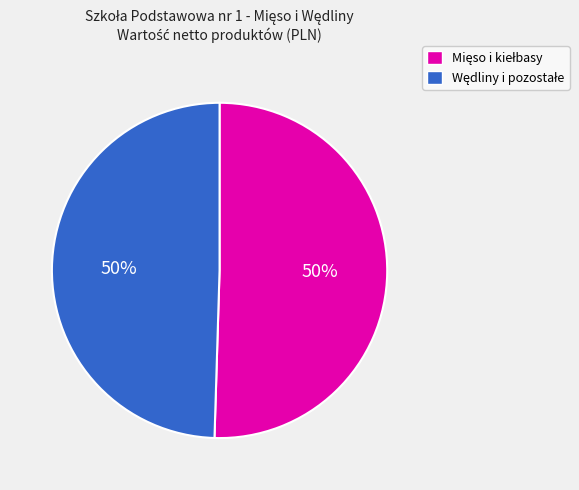

To the nearest percent, what is the average slice percentage?

50%